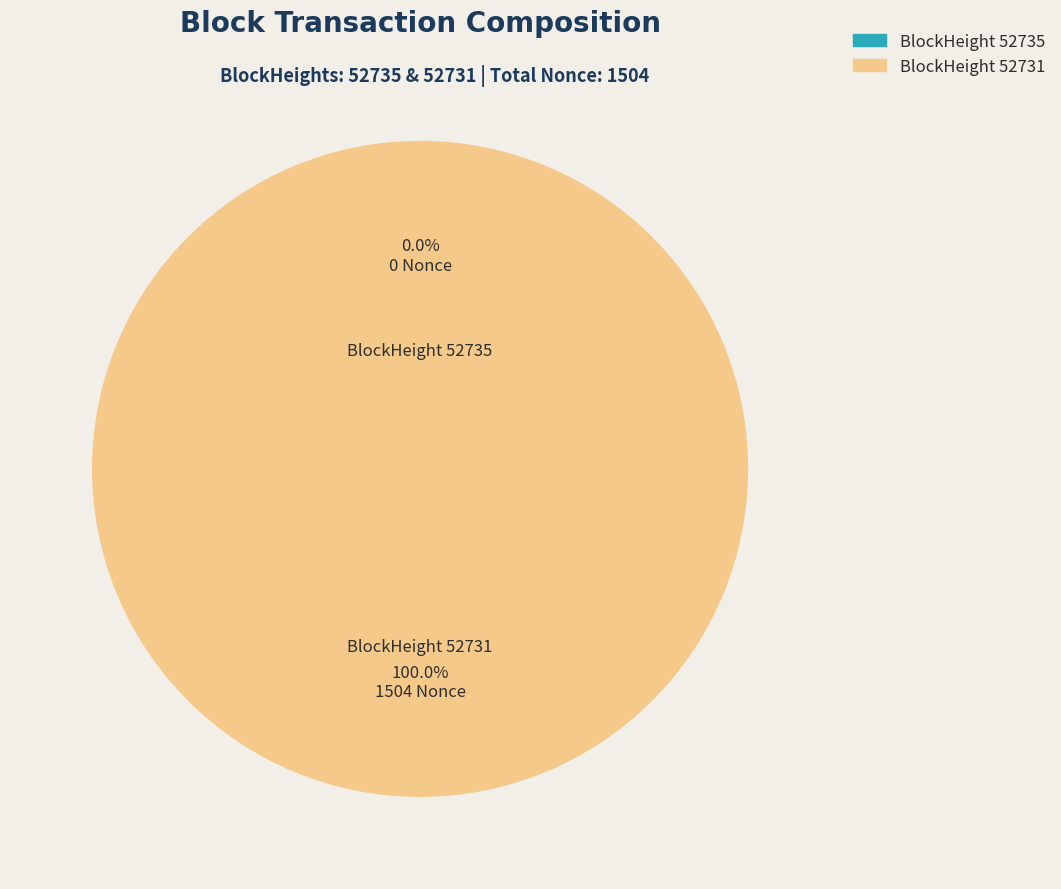

Is it true that 52731 is 100% of the pie?

True